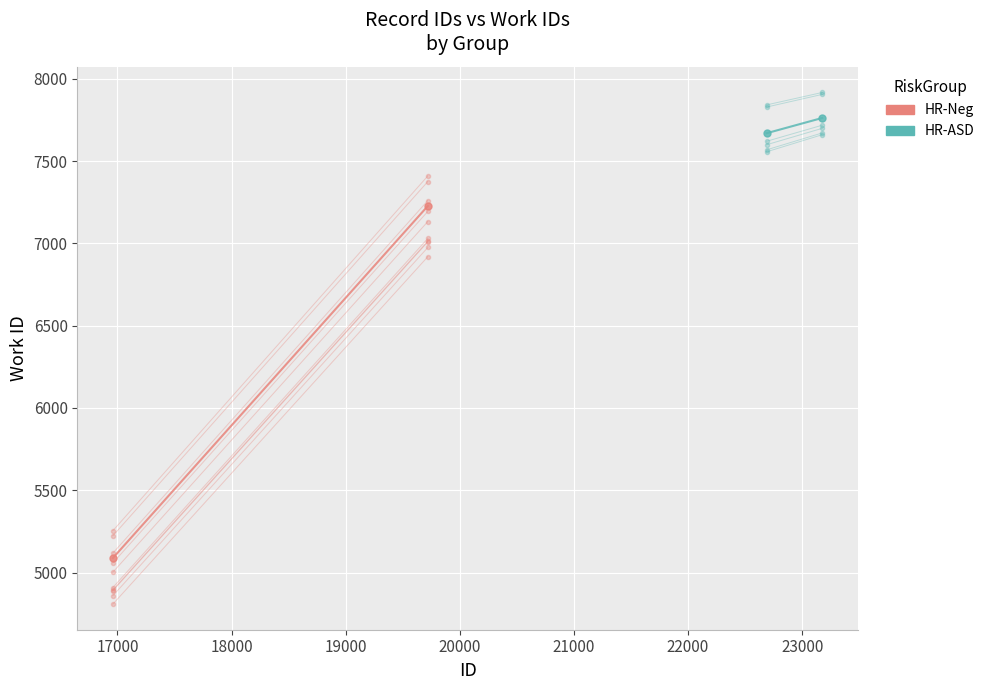

What are all the series names shown in the legend?

HR-Neg, HR-ASD